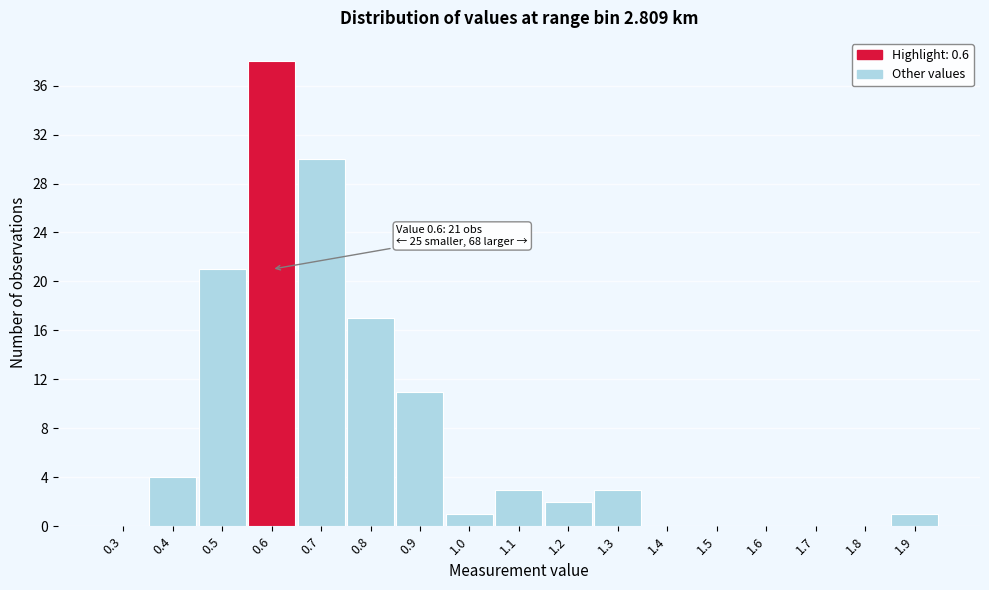

Reading left to right, transcribe all the data shown in this chart.

0.3=0	0.4=4	0.5=21	0.6=38	0.7=30	0.8=17	0.9=11	1.0=1	1.1=3	1.2=2	1.3=3	1.4=0	1.5=0	1.6=0	1.7=0	1.8=0	1.9=1